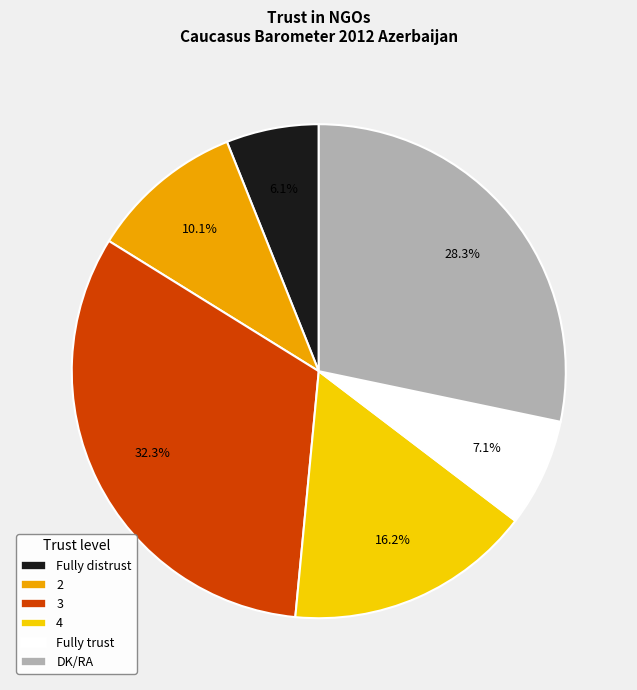

Does DK/RA account for over 50% of the chart?

No